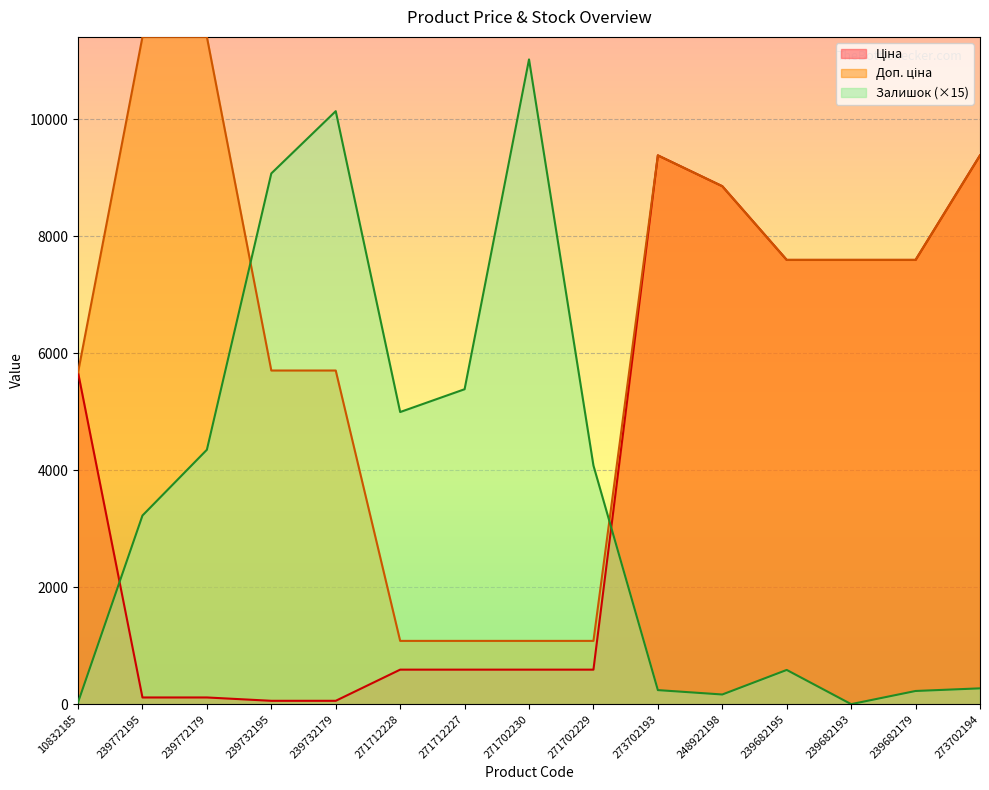

What is the label of the 5th point from the right?

248922198